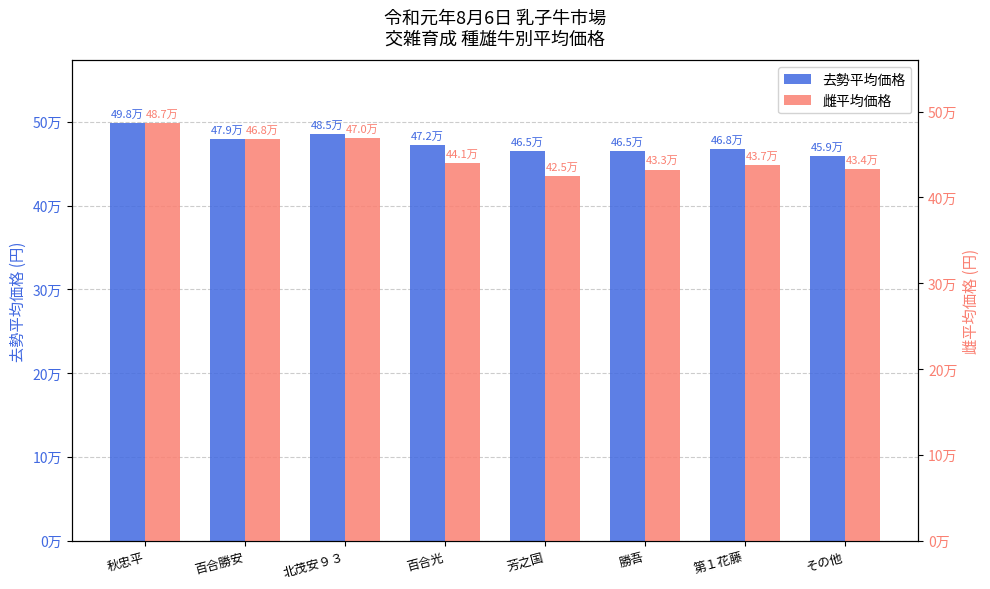

What position from the right is 百合光?

5